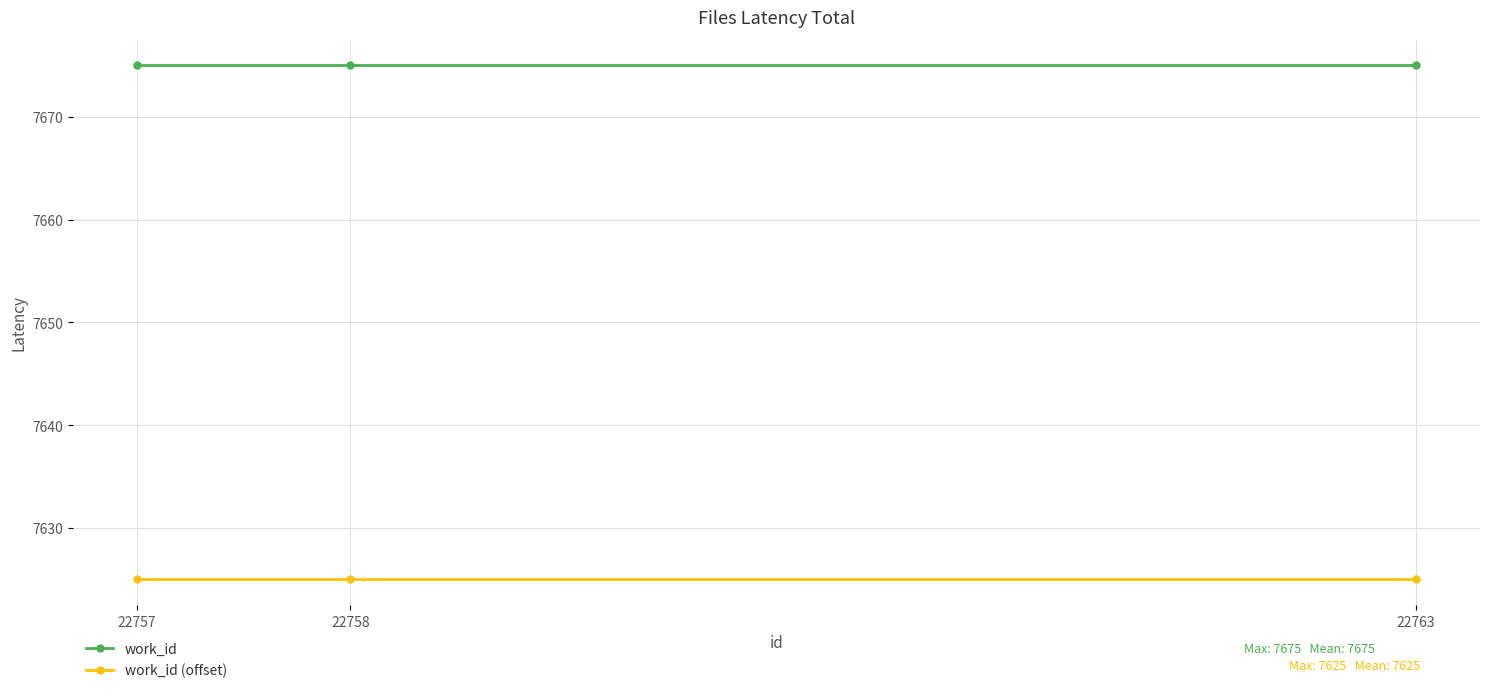

What are all the series names shown in the legend?

work_id, work_id (offset)